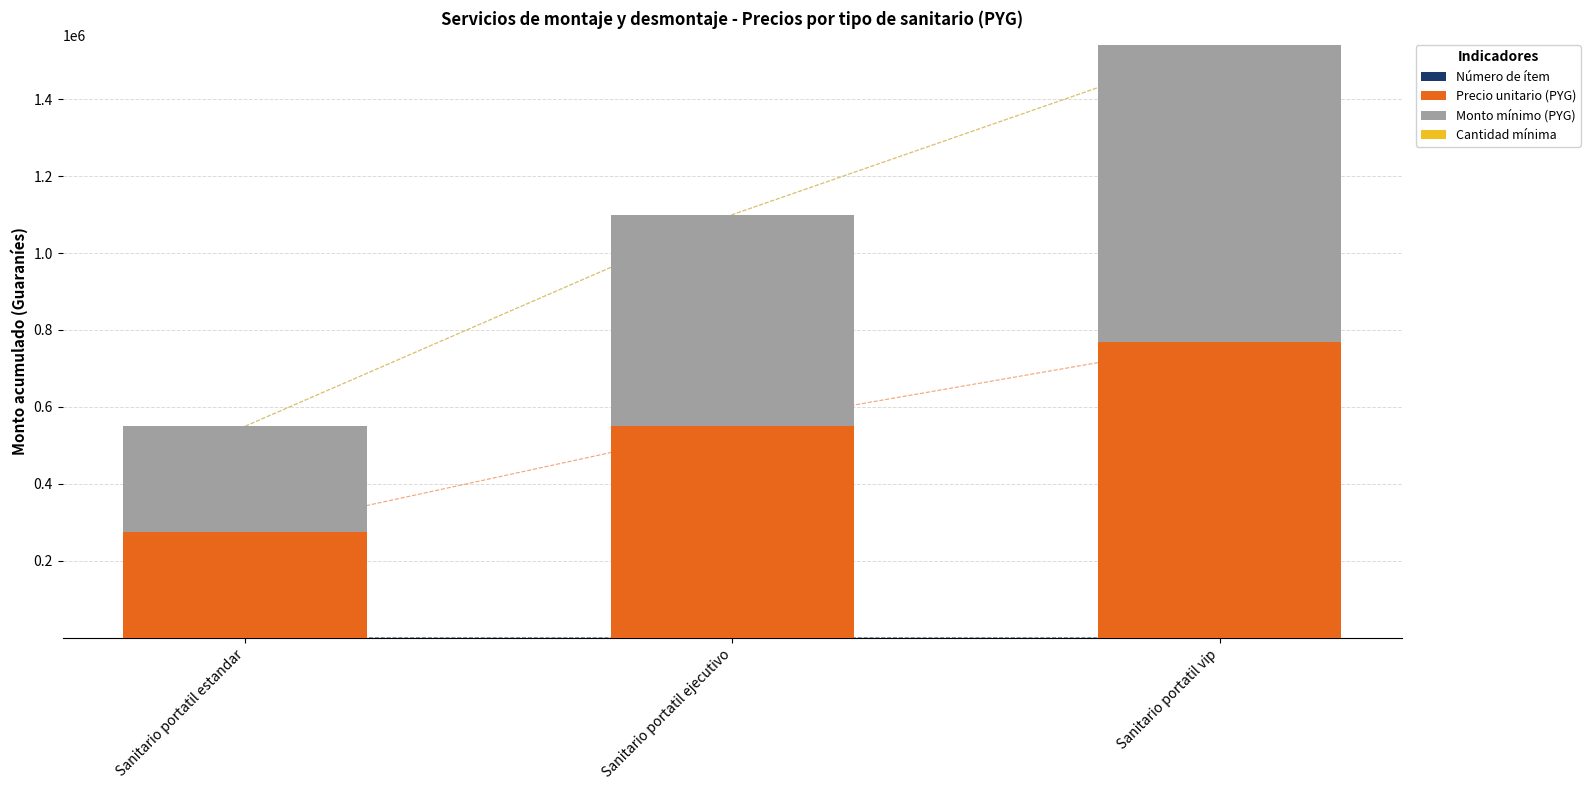

What is the sum of the Número de ítem values at Sanitario portatil vip and Sanitario portatil ejecutivo?

5